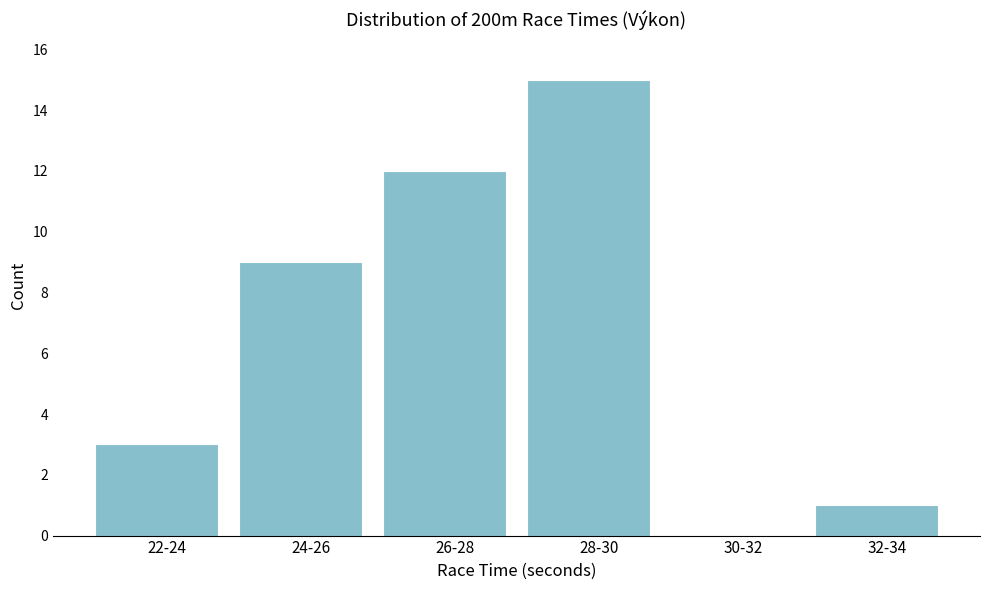

Reading left to right, what are all the values shown in this chart?

22-24=3	24-26=9	26-28=12	28-30=15	30-32=0	32-34=1